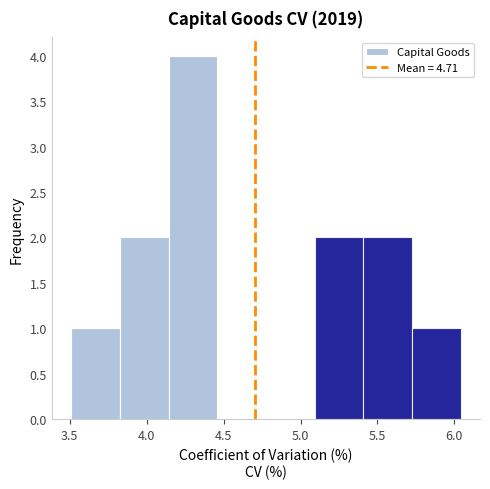

What is the height of the bar covering 5.10 to 5.40 on the x-axis? Neither the bar edges nor the heights are printed on the chart, so give them approximately, as read against the axes.

2